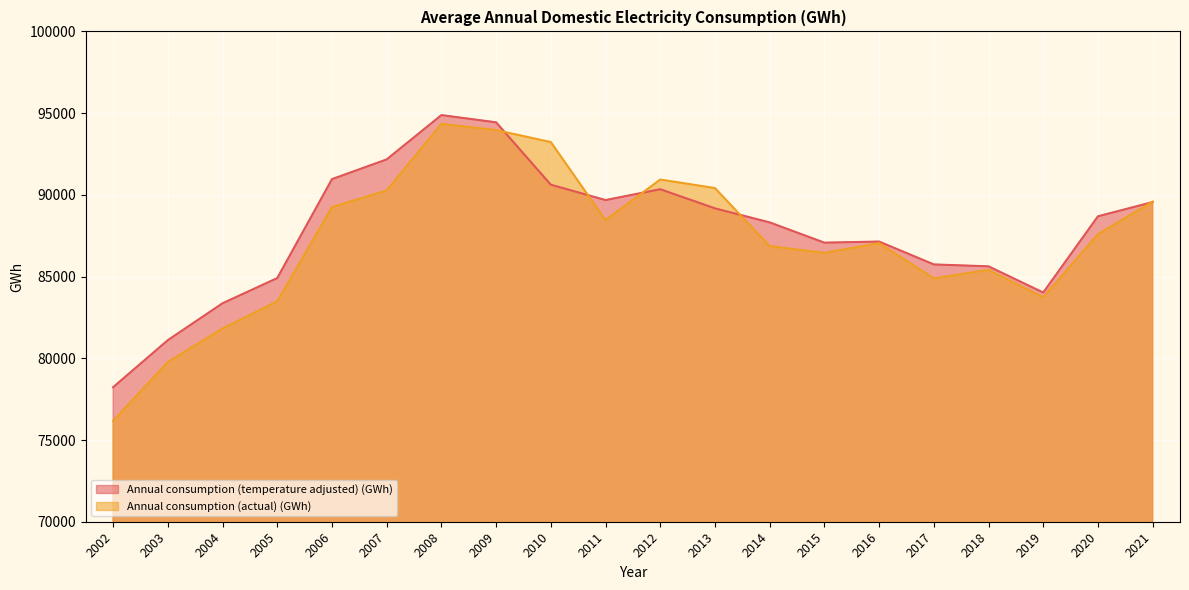

Rank the series at 2003 from lowest to highest value.

Annual consumption (actual) (GWh), Annual consumption (temperature adjusted) (GWh)